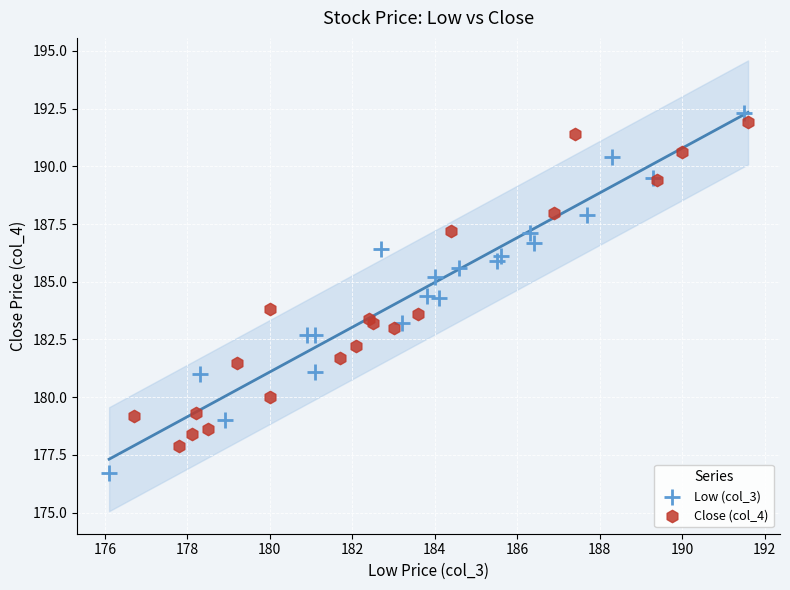

Which series contains the lowest Y value?

Low (col_3)